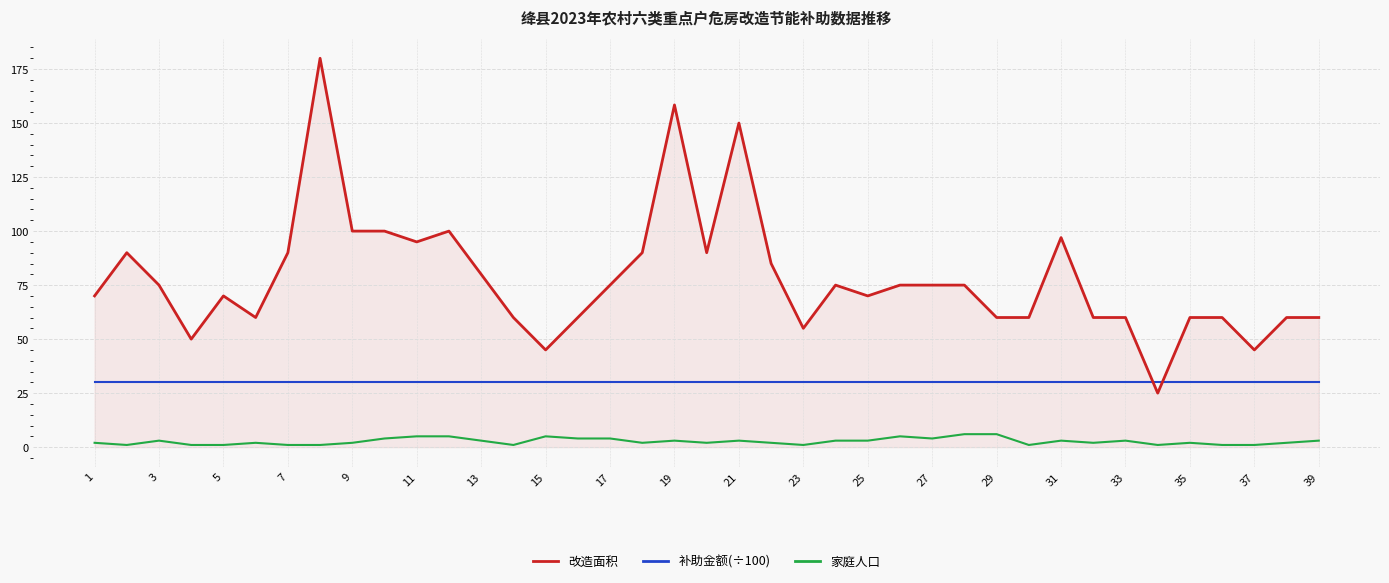

What is the maximum value for 家庭人口?

6.0